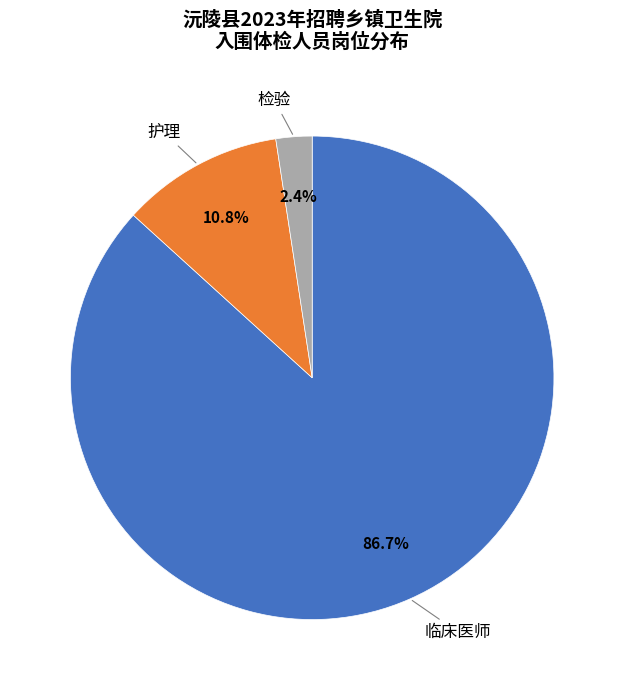

To the nearest percent, what is the combined percentage of 临床医师 and 护理?

98%